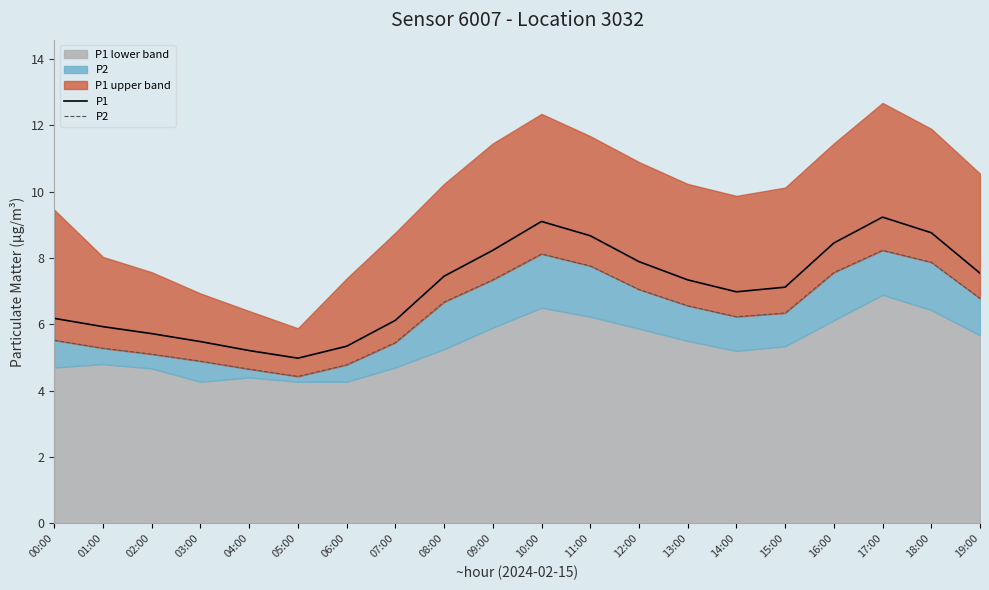

What is the difference between the maximum and second lowest values in the P1 series?

4.0